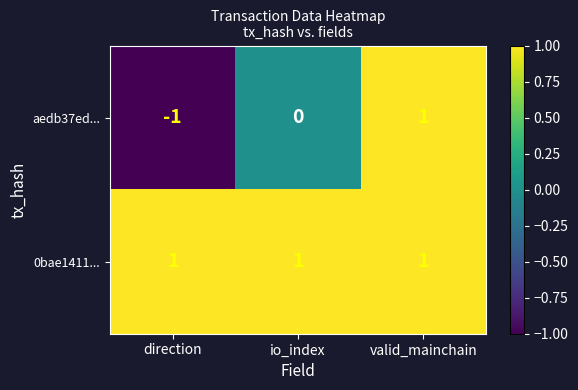

What is the total value across all series at valid_mainchain?

2